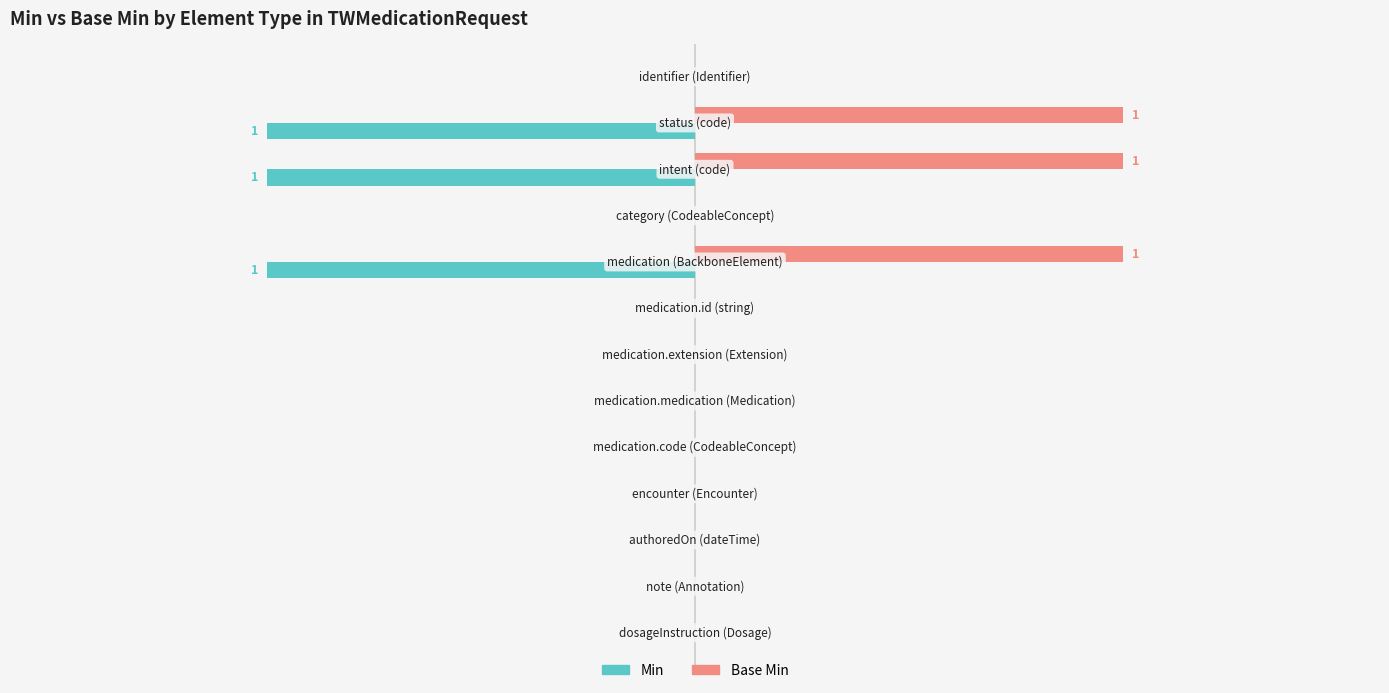

What are all the series names shown in the legend?

Min, Base Min